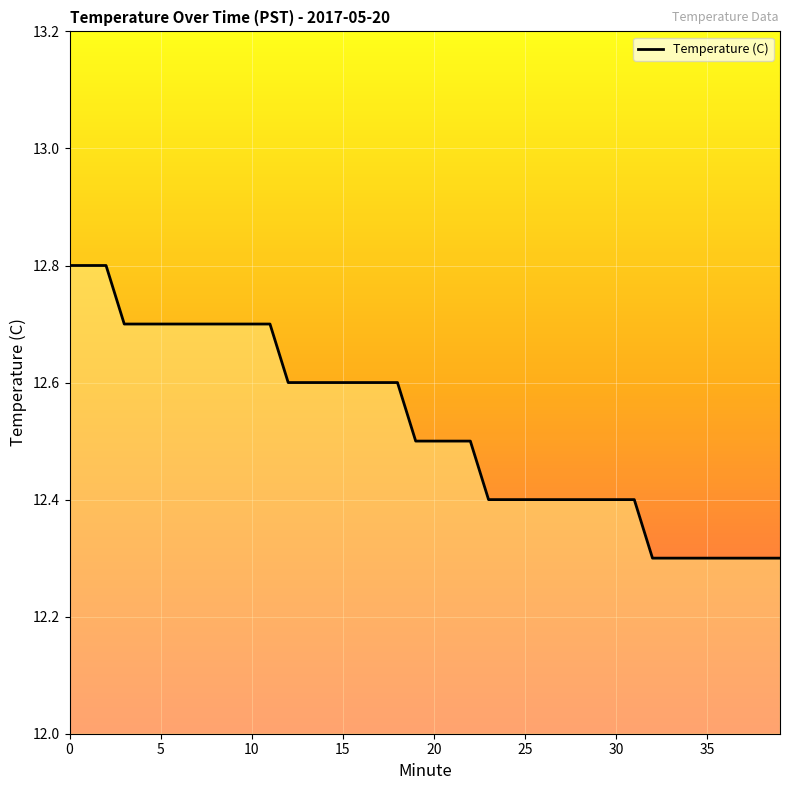

What is the difference between the maximum and minimum values?

0.5